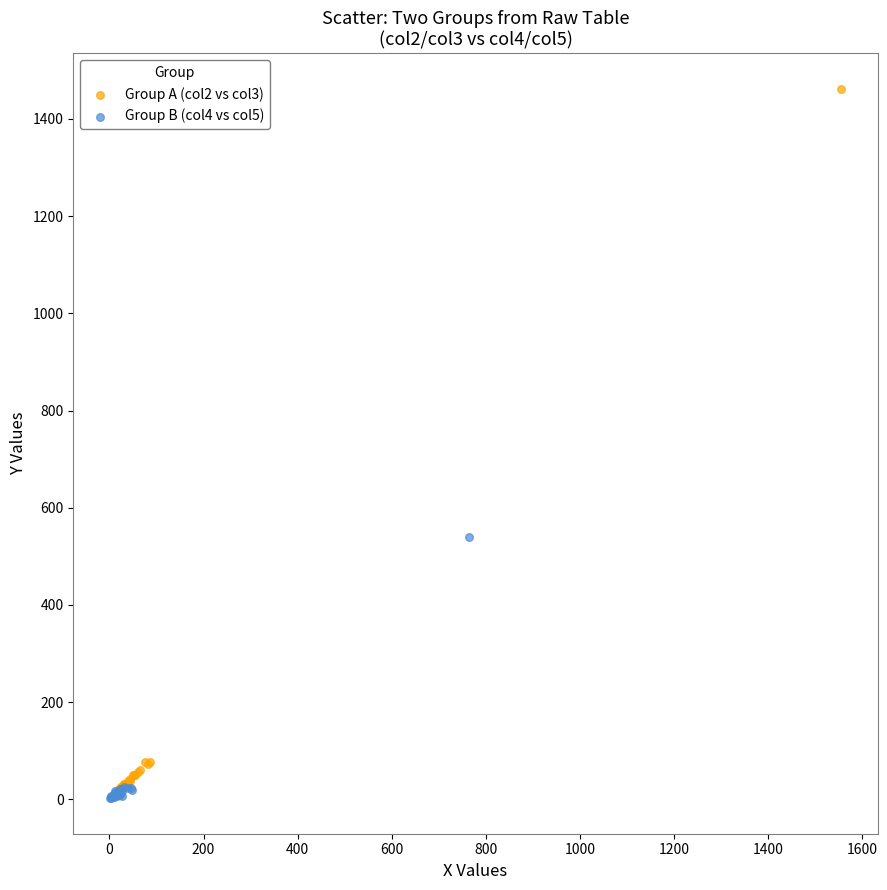

Which series contains the highest Y value?

Group A (col2 vs col3)